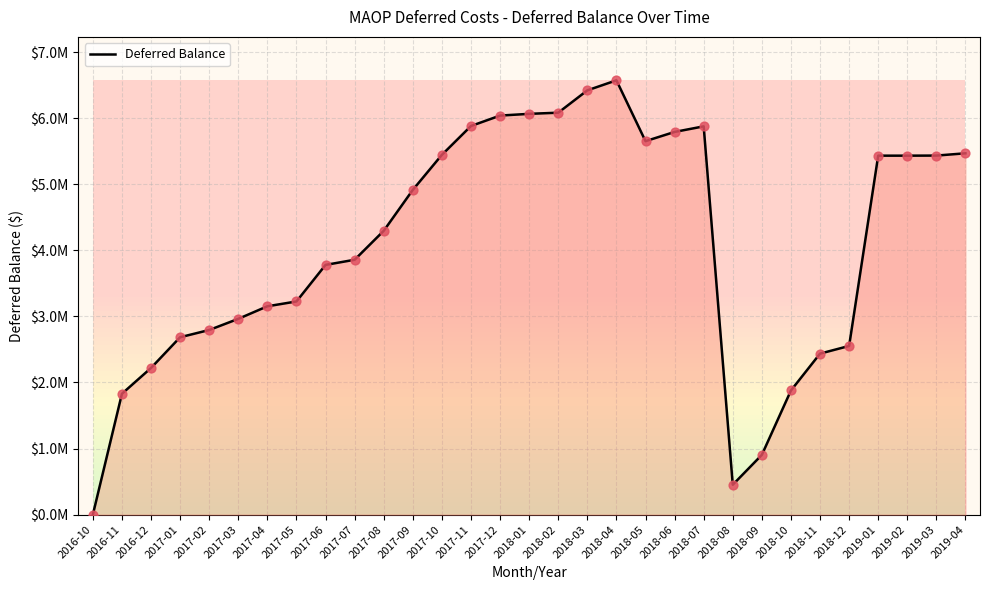

Approximately how many times larger is the value at 2018-04 compared to 2017-11?

1.1